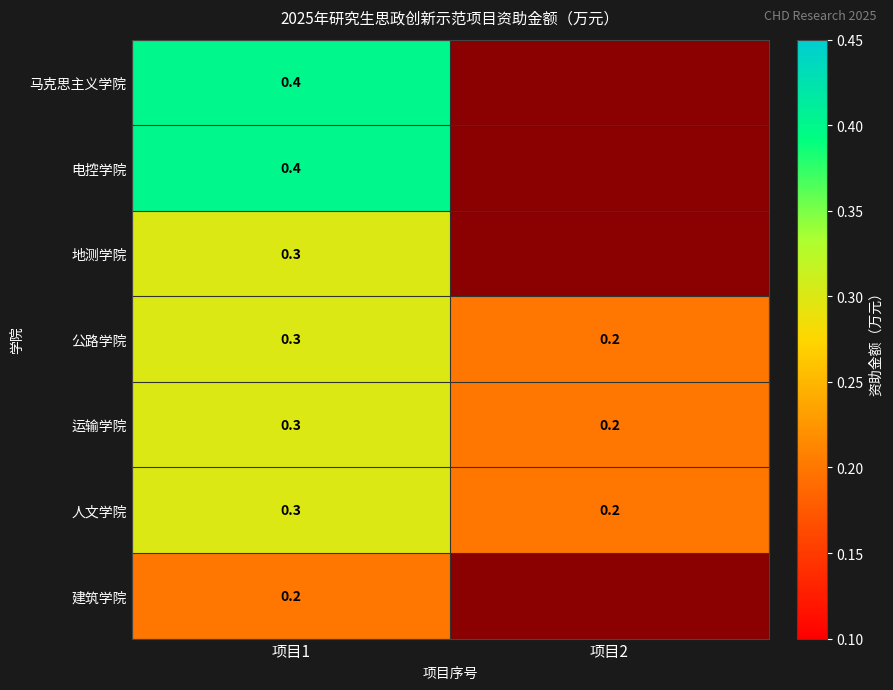

Is it true that 电控学院 equals 0.1 at 项目2?

True